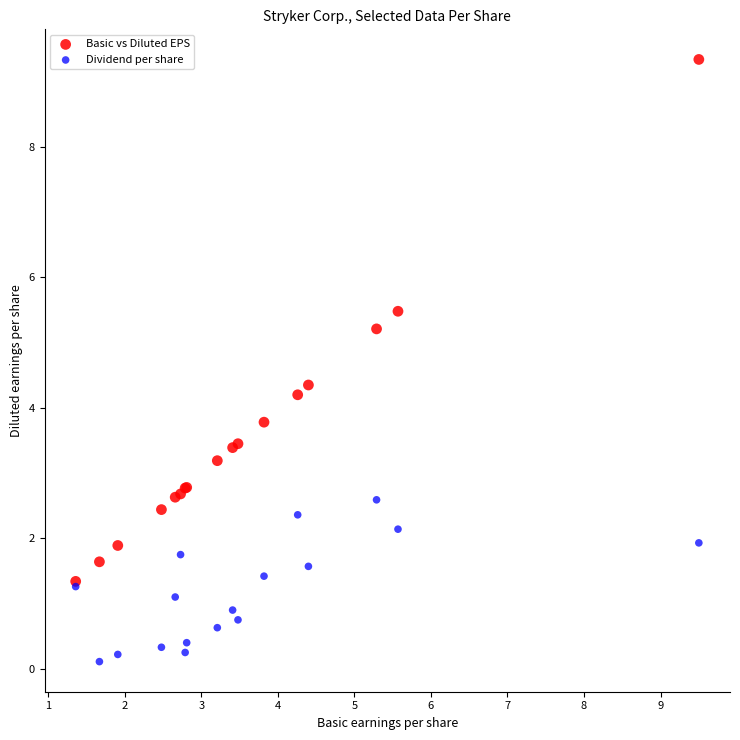

In the Basic vs Diluted EPS series, what Y value is closest to 5?

5.2